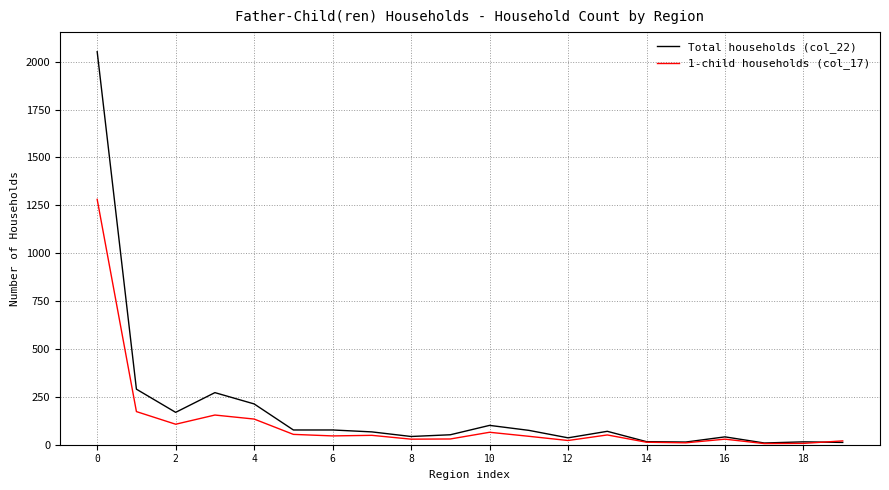

List the series in order of their overall mean, highest first.

Total households (col_22), 1-child households (col_17)